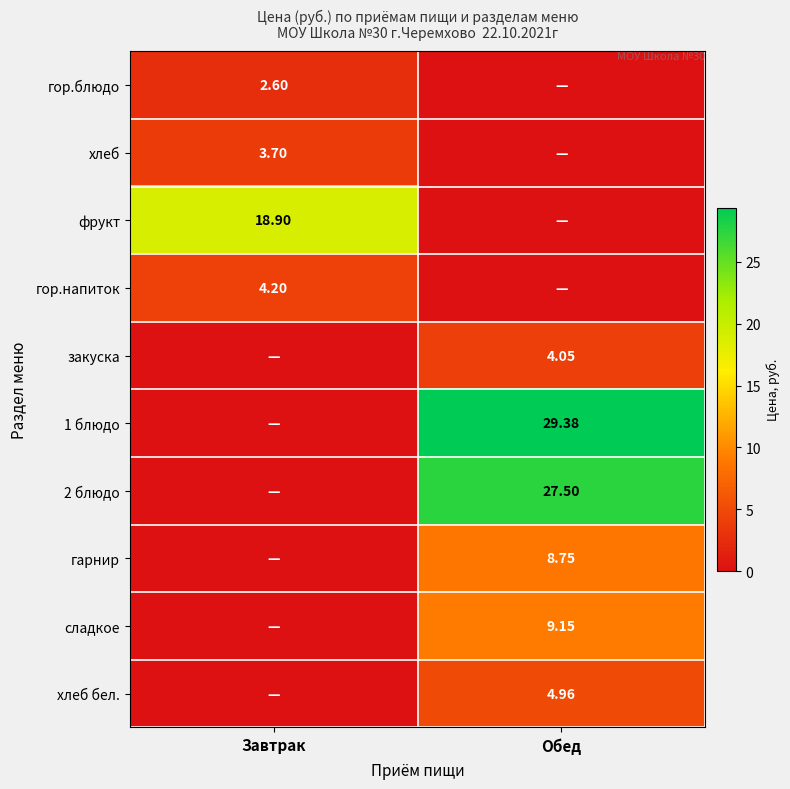

Is the value of 1 блюдо at Обед greater than the value of гор.напиток at Завтрак?

Yes